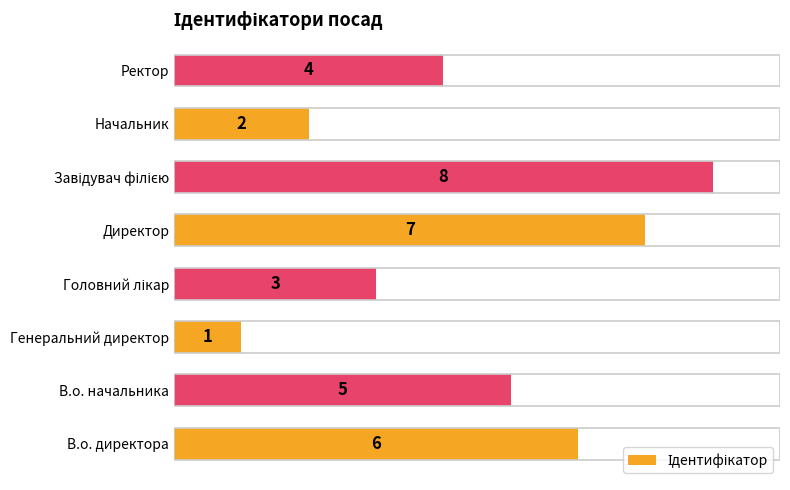

The chart shows a value of 6 at В.о. директора. True or false?

True